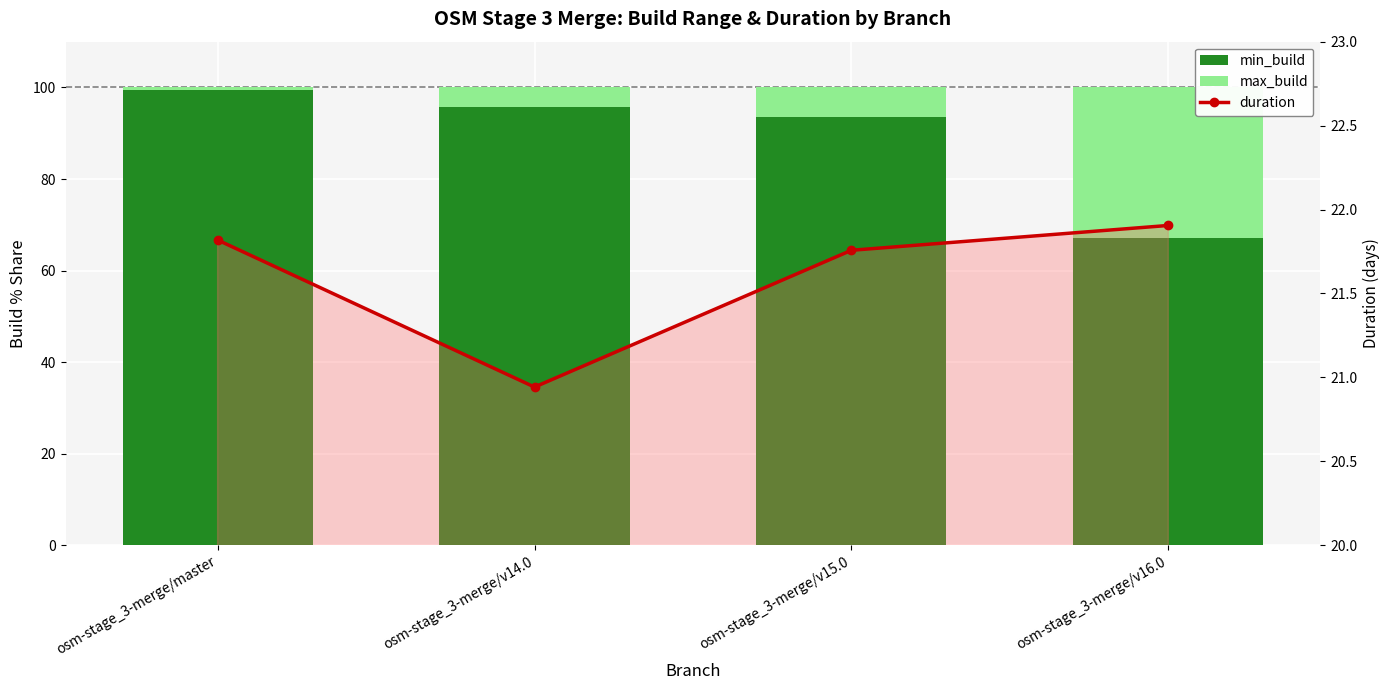

Read the duration value at osm-stage_3-merge/master.

21.8